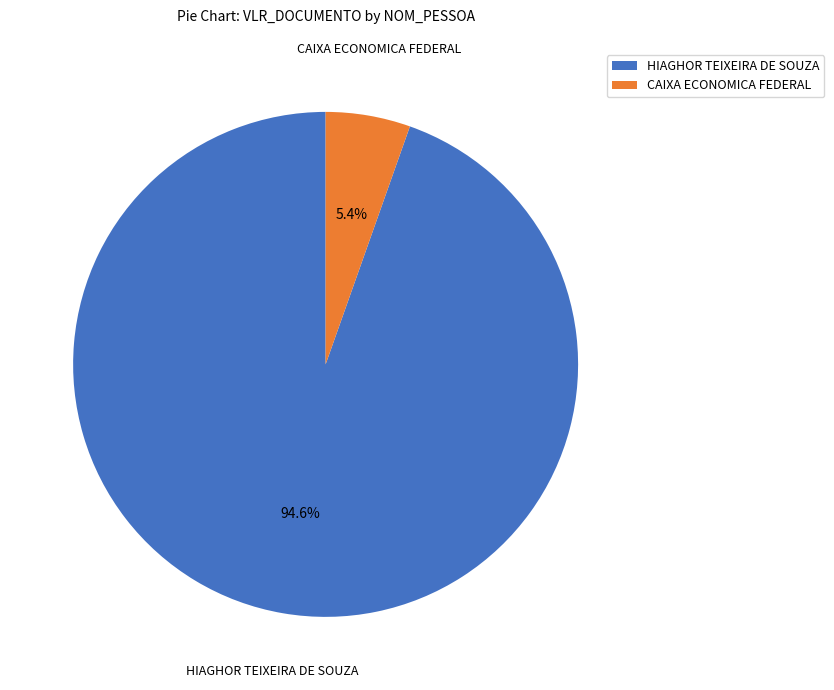

What percentage is the CAIXA ECONOMICA FEDERAL slice, to the nearest percent?

5%